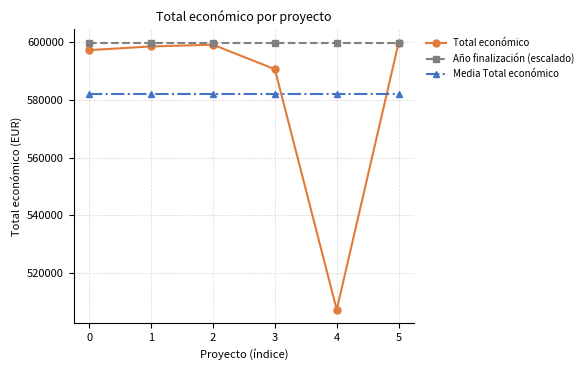

At how many categories does at least one series exceed 565892?

6